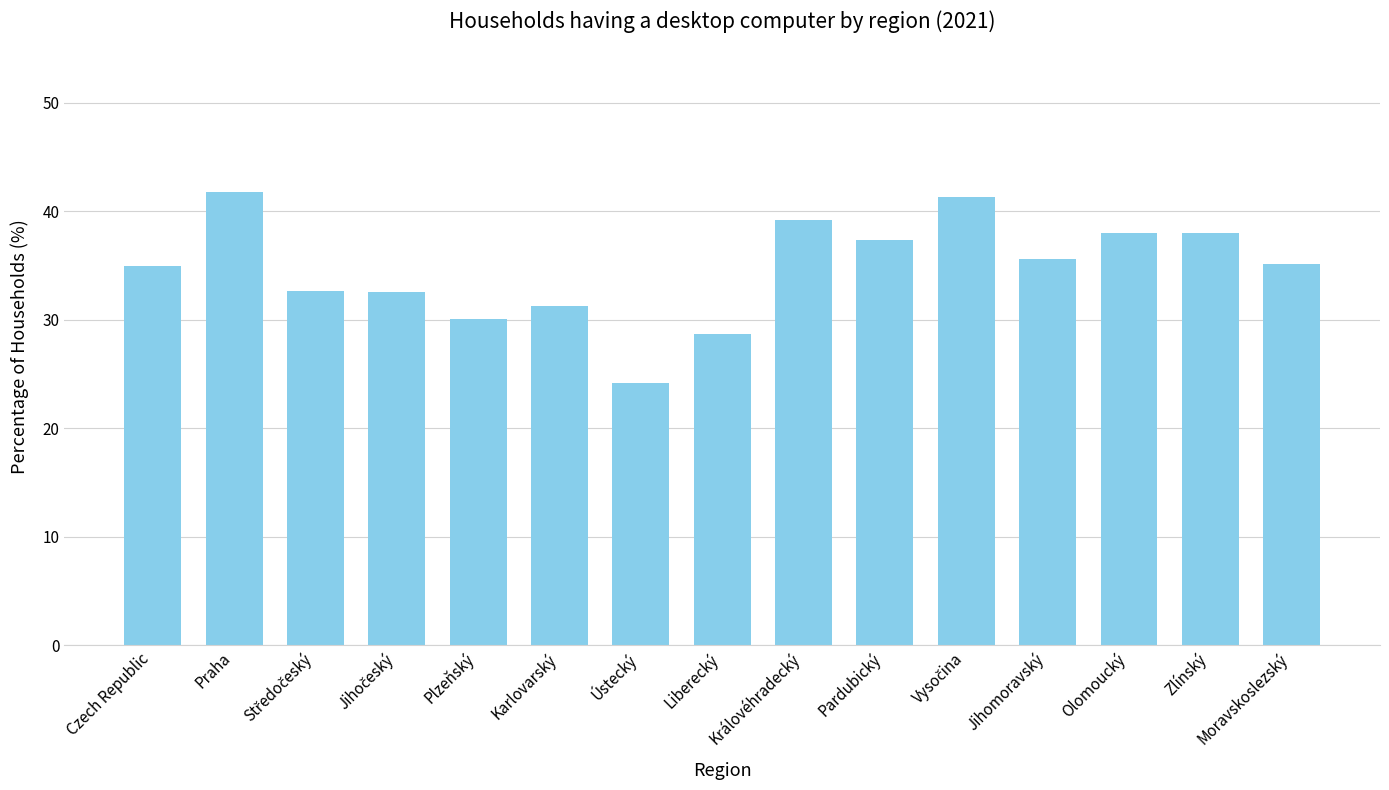

Are the bars horizontal?

No